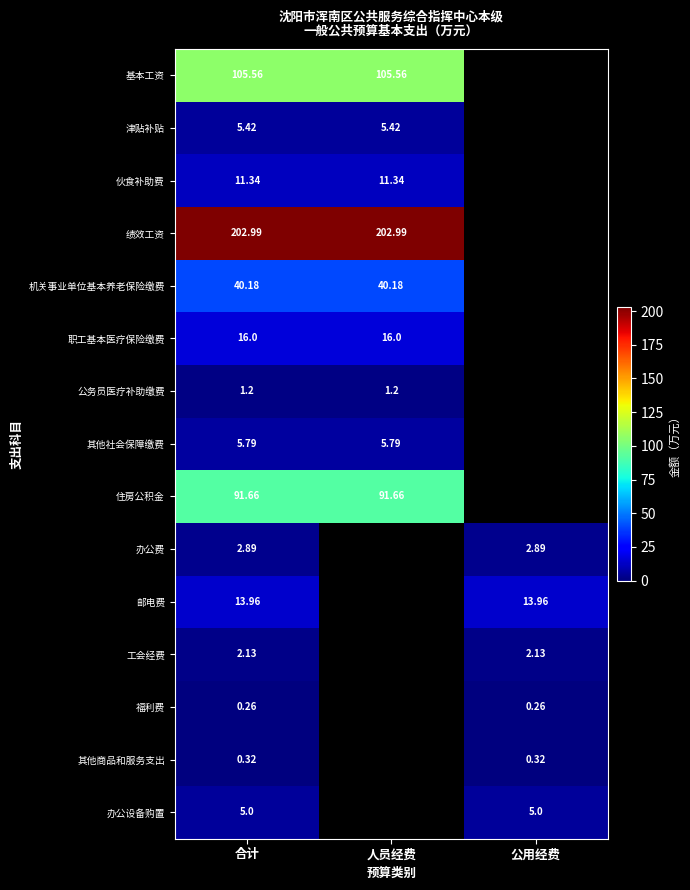

Is the value of 绩效工资 at 合计 greater than the value of 工会经费 at 公用经费?

Yes